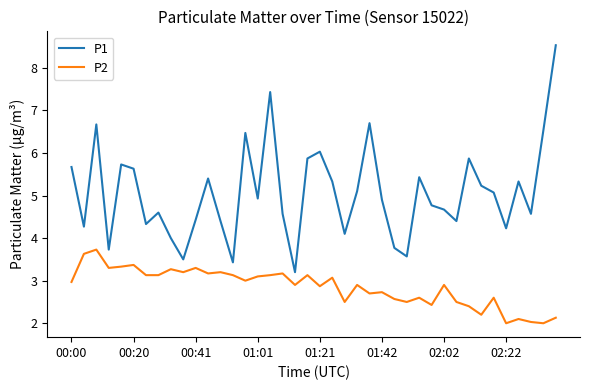

Which series has the largest range (max minus min)?

P1